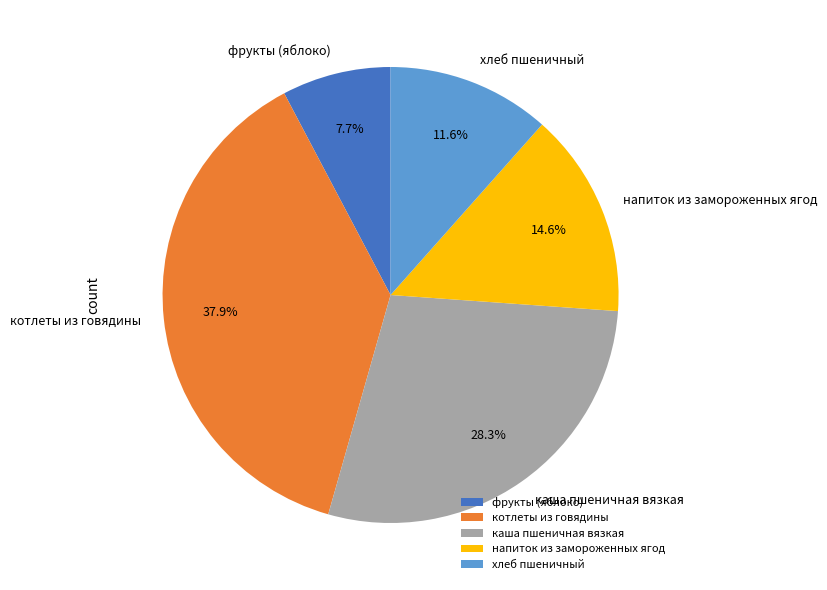

Is there any slice that represents more than half of the pie?

No